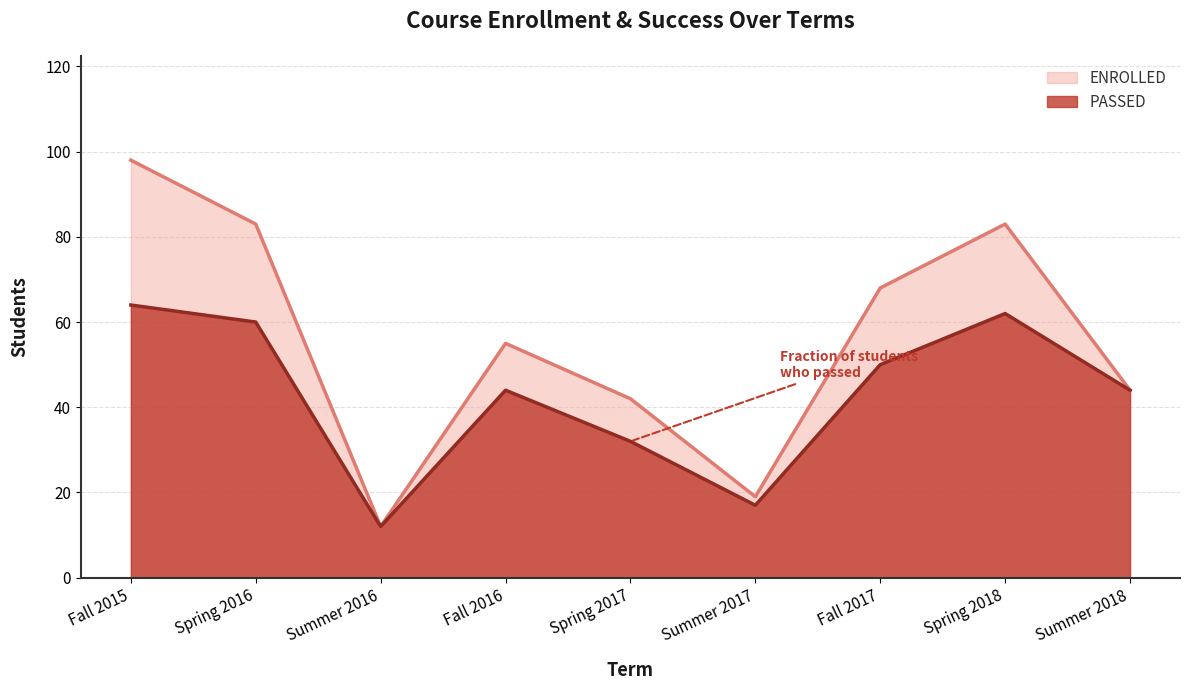

What is the lowest value of the ENROLLED series?

12